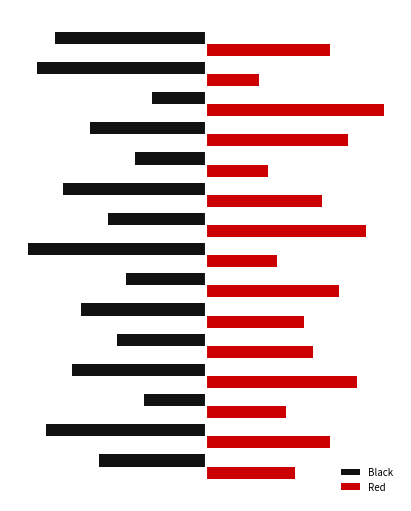

Which series has the largest total across all categories?

Red